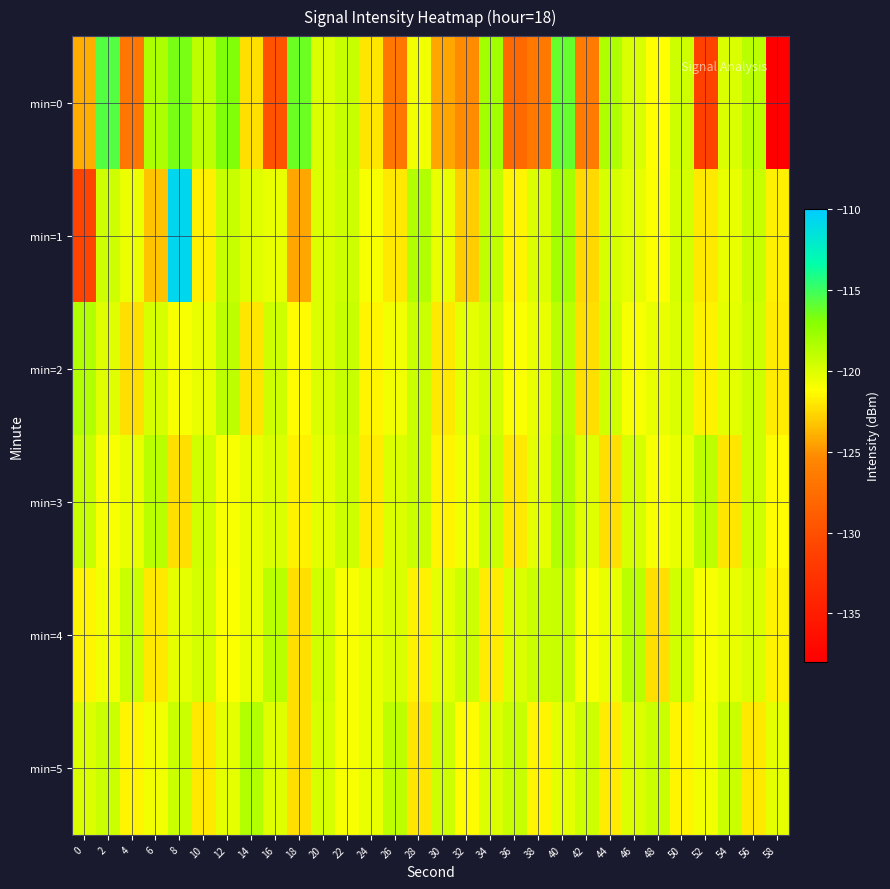

Reading left to right, transcribe all the data shown in this chart.

min=0: 0=-124.1	2=-115.7	4=-126.8	6=-118.2	8=-116.6	10=-118.9	12=-116.8	14=-122.3	16=-129.7	18=-116.3	20=-119.9	22=-119.2	24=-122.1	26=-126.7	28=-120.8	30=-124.3	32=-125.3	34=-117.9	36=-127.8	38=-126.7	40=-116.1	42=-126.4	44=-118.4	46=-119.9	48=-121.2	50=-119.5	52=-131.2	54=-119.9	56=-118.8	58=-138.3
min=1: 0=-131.0	2=-119.5	4=-120.5	6=-123.3	8=-110.7	10=-121.8	12=-119.2	14=-120.1	16=-120.4	18=-124.3	20=-120.0	22=-119.5	24=-121.0	26=-122.0	28=-118.5	30=-120.5	32=-123.0	34=-119.0	36=-121.5	38=-120.0	40=-118.0	42=-122.5	44=-119.8	46=-120.3	48=-121.1	50=-119.7	52=-122.0	54=-120.5	56=-119.2	58=-121.8
min=2: 0=-118.5	2=-120.1	4=-122.3	6=-119.8	8=-121.0	10=-120.5	12=-118.9	14=-122.1	16=-119.5	18=-121.3	20=-120.0	22=-119.2	24=-121.5	26=-120.8	28=-119.4	30=-122.0	32=-120.3	34=-119.7	36=-121.1	38=-120.5	40=-118.8	42=-122.3	44=-119.6	46=-121.0	48=-120.4	50=-119.9	52=-121.7	54=-120.2	56=-119.5	58=-121.9
min=3: 0=-119.2	2=-121.0	4=-120.5	6=-118.8	8=-122.3	10=-119.6	12=-121.0	14=-120.4	16=-119.9	18=-121.7	20=-120.2	22=-119.5	24=-121.9	26=-120.0	28=-119.3	30=-121.5	32=-120.8	34=-119.4	36=-122.0	38=-120.3	40=-118.5	42=-120.1	44=-122.3	46=-119.8	48=-121.0	50=-120.5	52=-118.9	54=-122.1	56=-119.5	58=-121.3
min=4: 0=-121.5	2=-120.8	4=-119.4	6=-122.0	8=-120.3	10=-119.7	12=-121.1	14=-120.5	16=-118.8	18=-122.3	20=-119.6	22=-121.0	24=-120.4	26=-119.9	28=-121.7	30=-120.2	32=-119.5	34=-121.9	36=-120.0	38=-119.3	40=-119.2	42=-121.0	44=-120.5	46=-118.8	48=-122.3	50=-119.6	52=-121.0	54=-120.4	56=-119.9	58=-121.7
min=5: 0=-120.0	2=-119.3	4=-121.5	6=-120.8	8=-119.4	10=-122.0	12=-120.3	14=-118.5	16=-120.1	18=-122.3	20=-119.8	22=-121.0	24=-120.5	26=-118.9	28=-122.1	30=-119.5	32=-121.3	34=-120.0	36=-119.2	38=-121.5	40=-120.2	42=-119.5	44=-121.9	46=-120.0	48=-119.3	50=-121.5	52=-120.8	54=-119.4	56=-122.0	58=-120.3